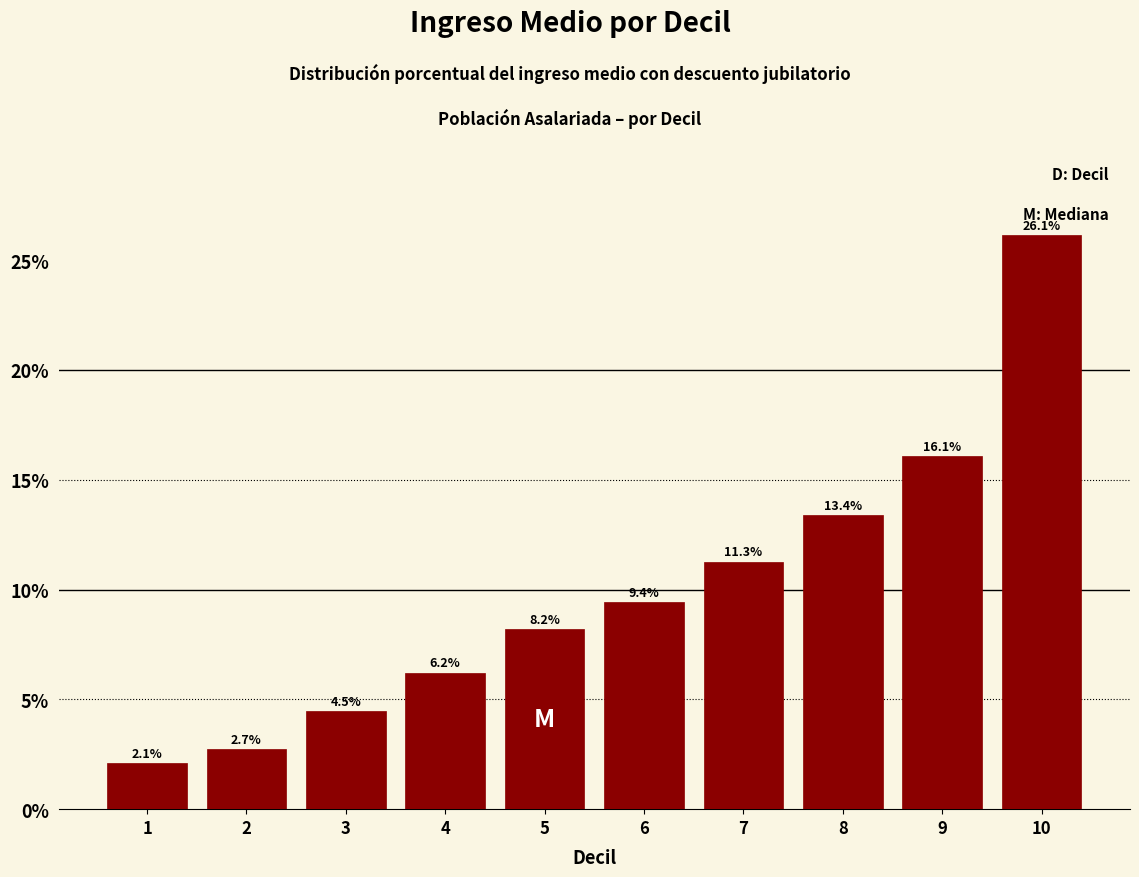

Reading left to right, what are all the values shown in this chart?

1=2.1	2=2.7	3=4.5	4=6.2	5=8.2	6=9.4	7=11.3	8=13.4	9=16.1	10=26.1